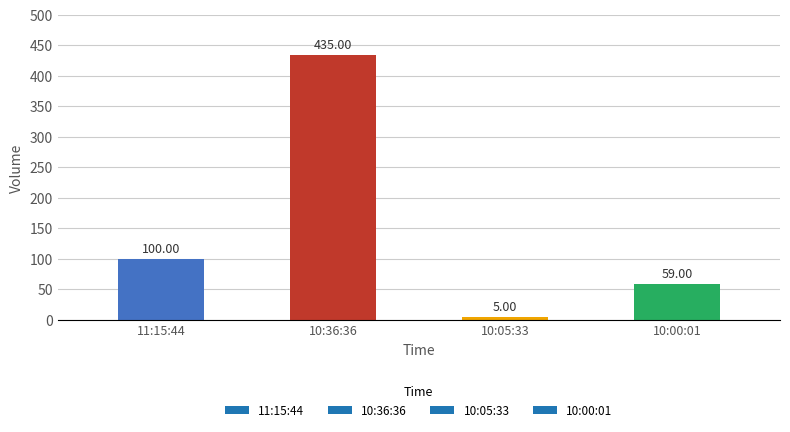

List the labels in order of value, largest first.

10:36:36, 11:15:44, 10:00:01, 10:05:33